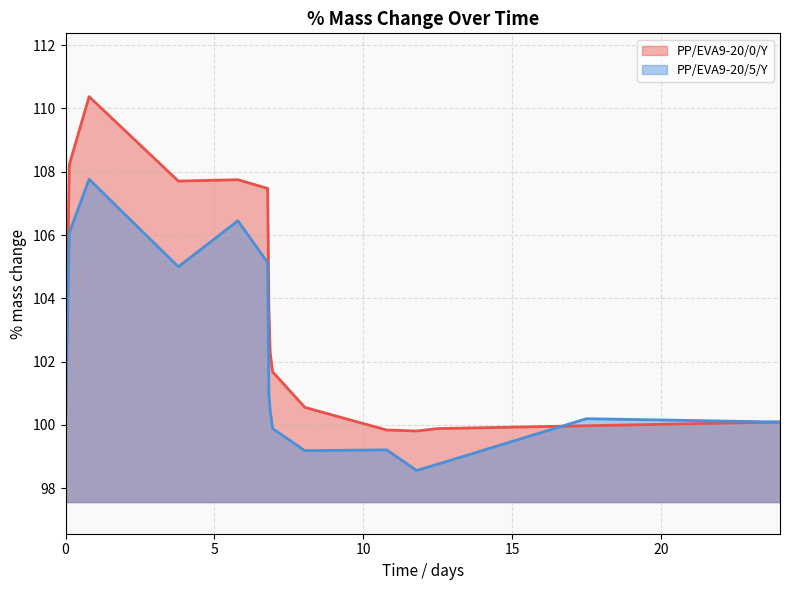

List the series in order of their overall mean, lowest first.

PP/EVA9-20/5/Y, PP/EVA9-20/0/Y